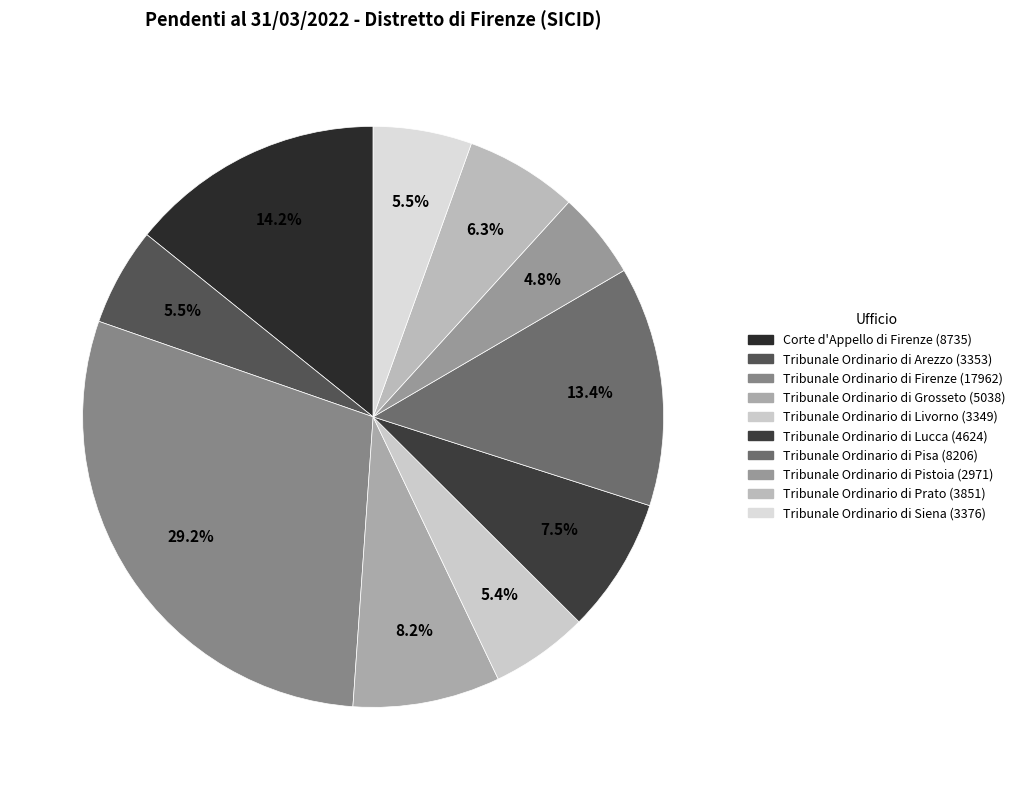

To the nearest percent, what portion does Tribunale Ordinario di Prato represent?

6%